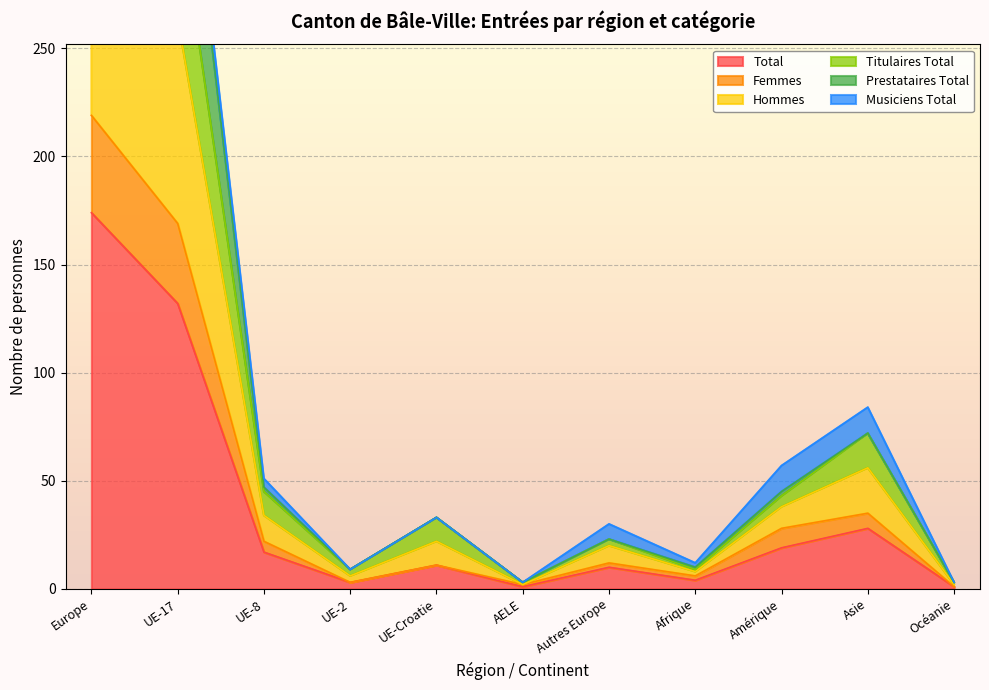

What is the difference between the second highest and minimum values in the Femmes series?

168